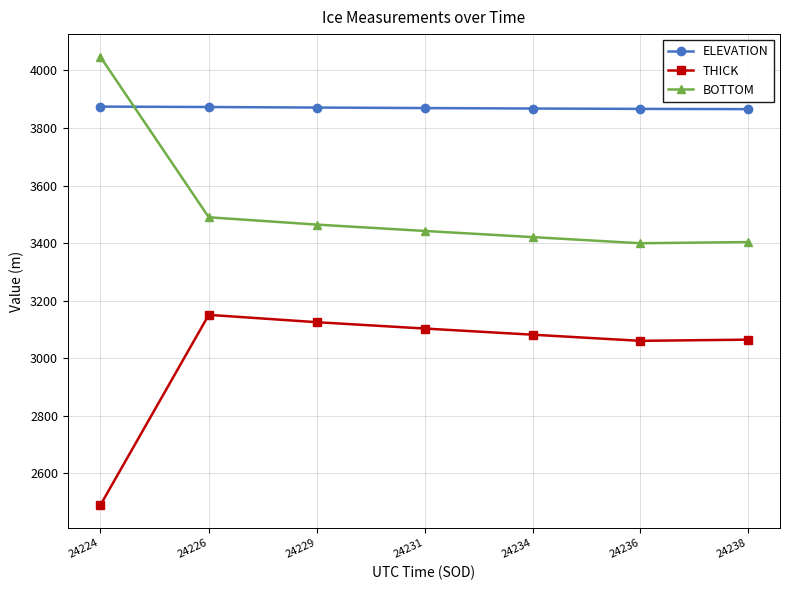

What is the sum of all ELEVATION values?

27085.8